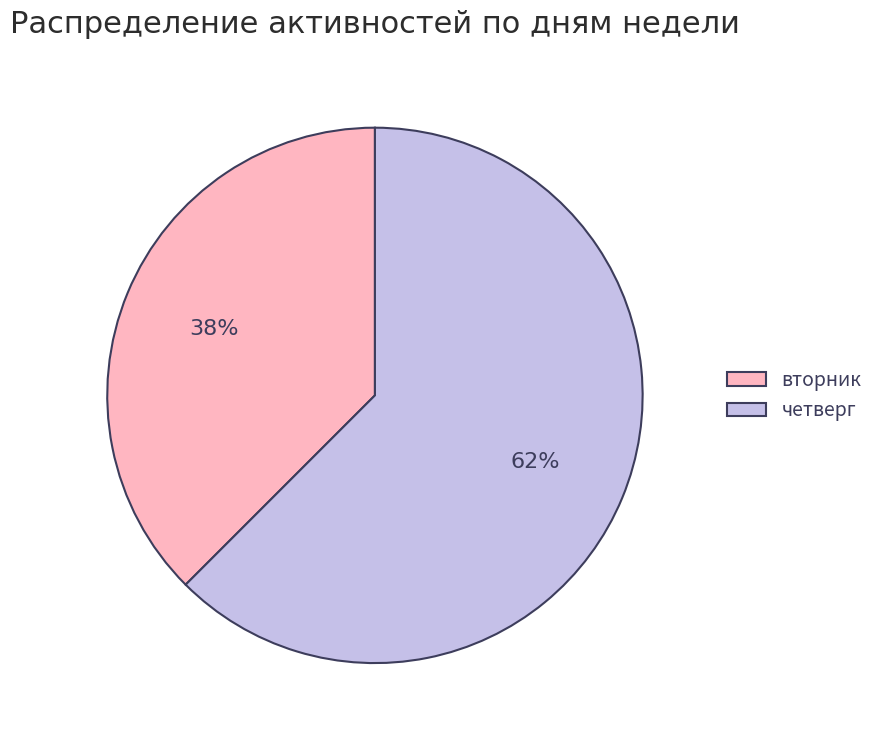

Is it true that четверг is 62% of the pie?

True